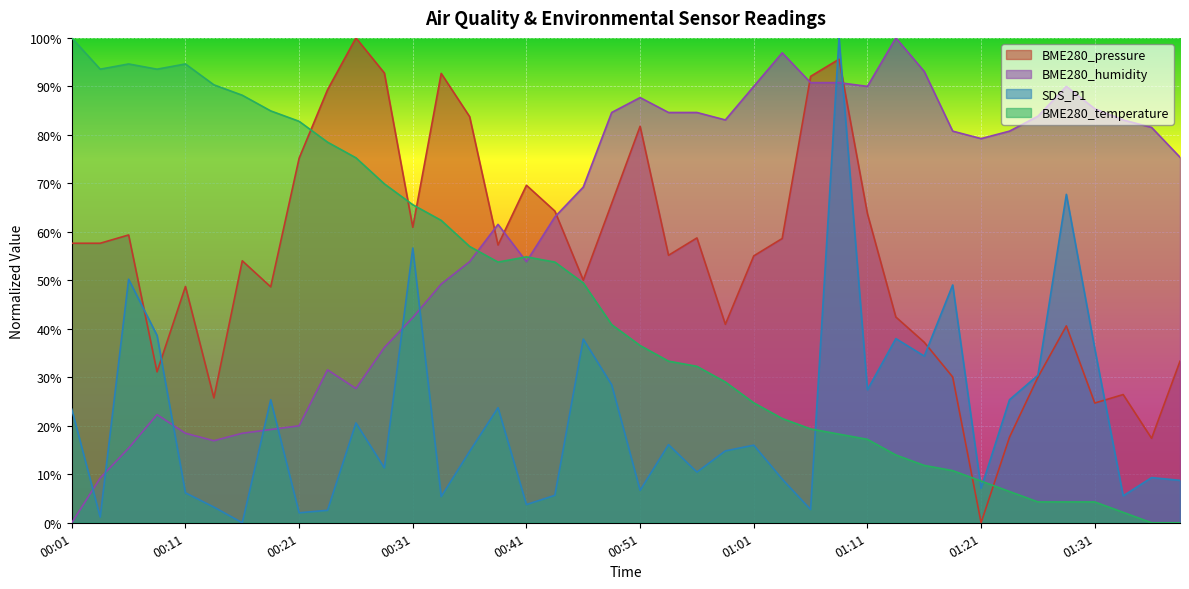

After their last crossing, which series has the higher values: BME280_temperature or SDS_P1?

SDS_P1